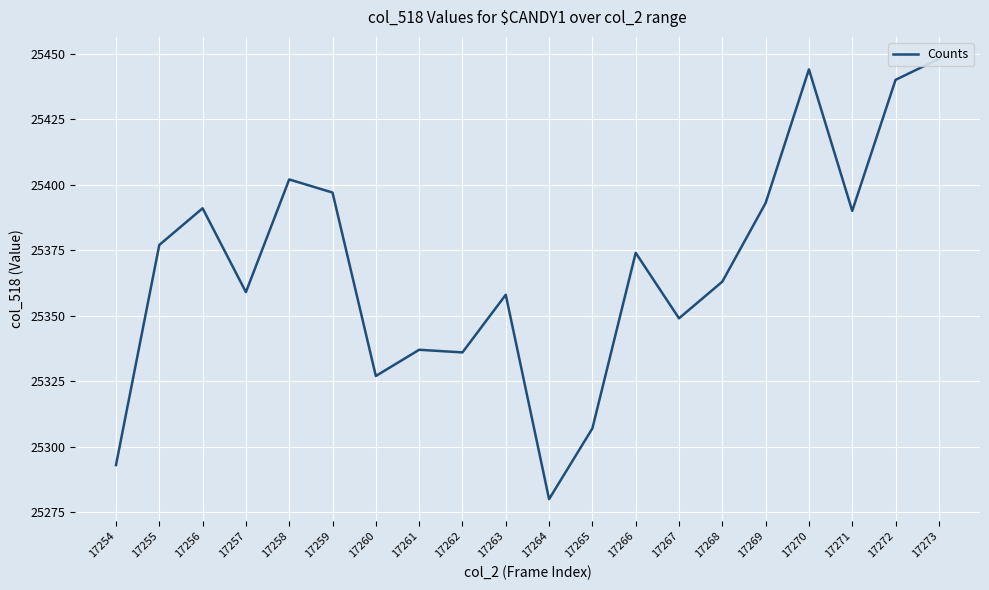

What is the greatest value displayed?

25448